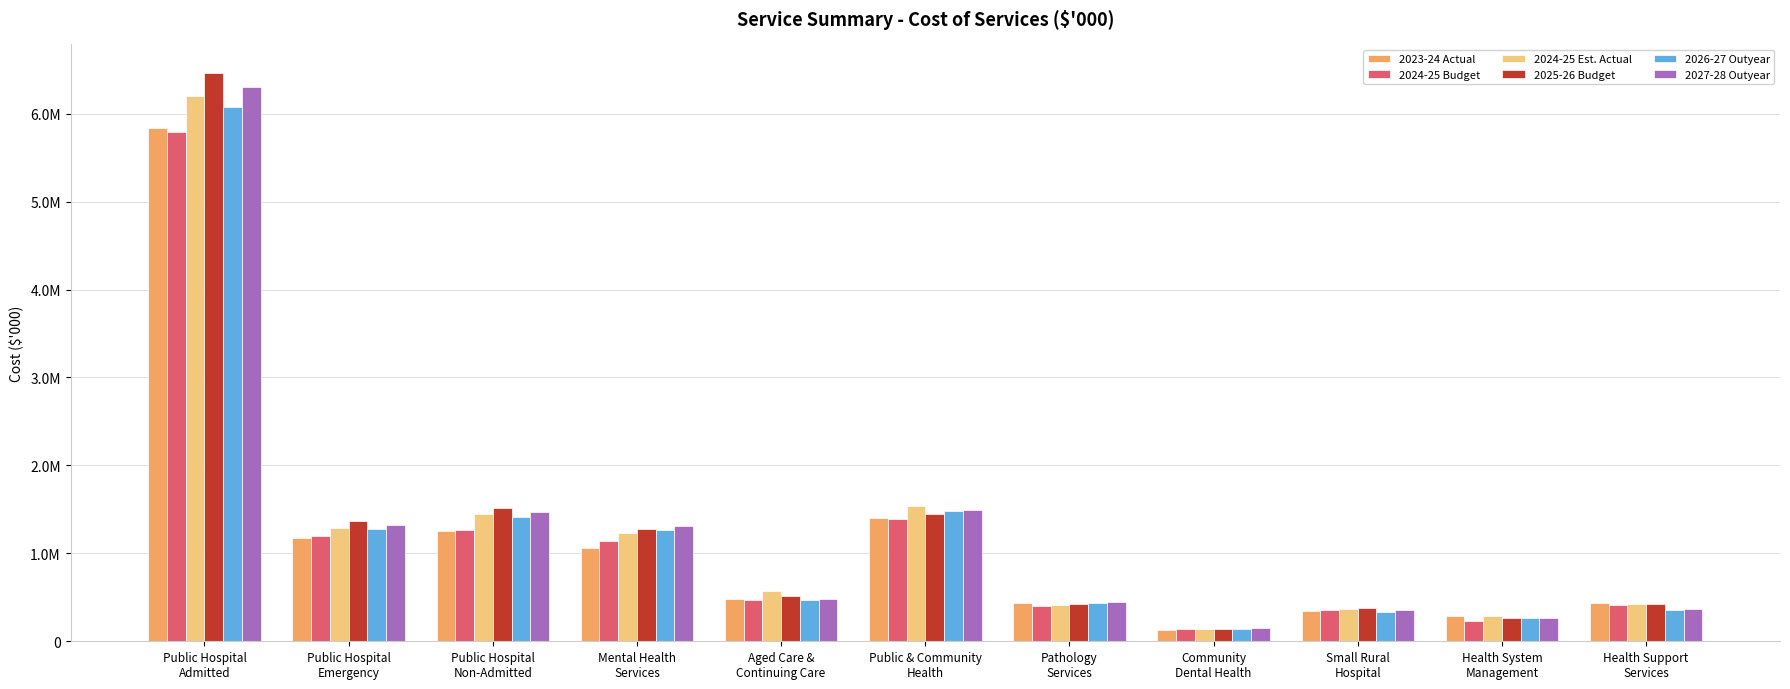

What is the difference between the 2024-25 Budget values at Mental Health
Services and Health Support
Services?

725529